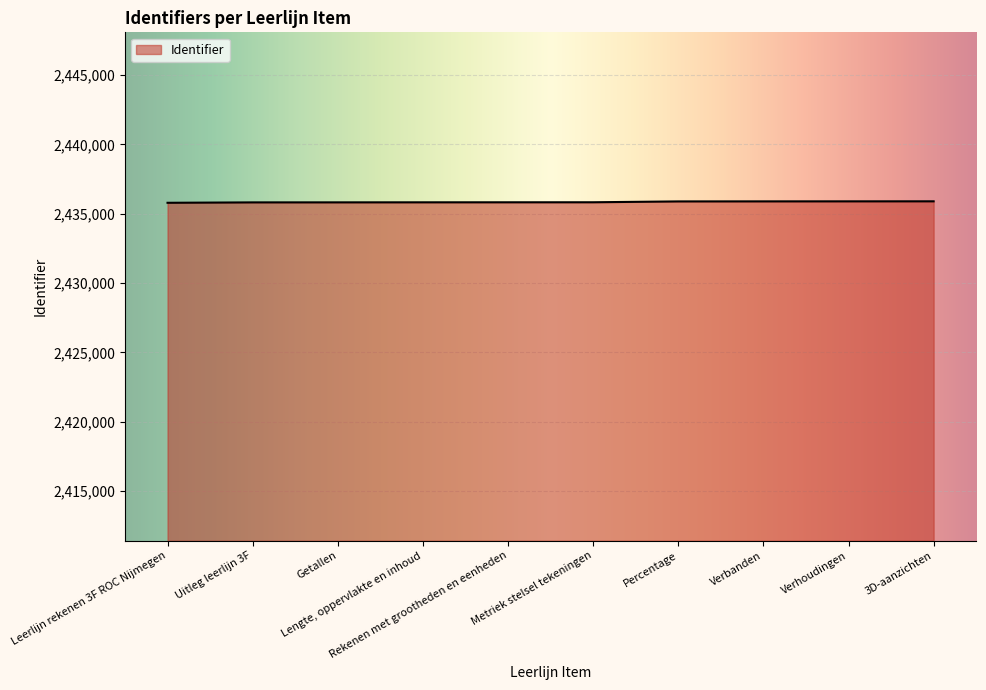

Is it true that the value at Verhoudingen is 4039224?

False